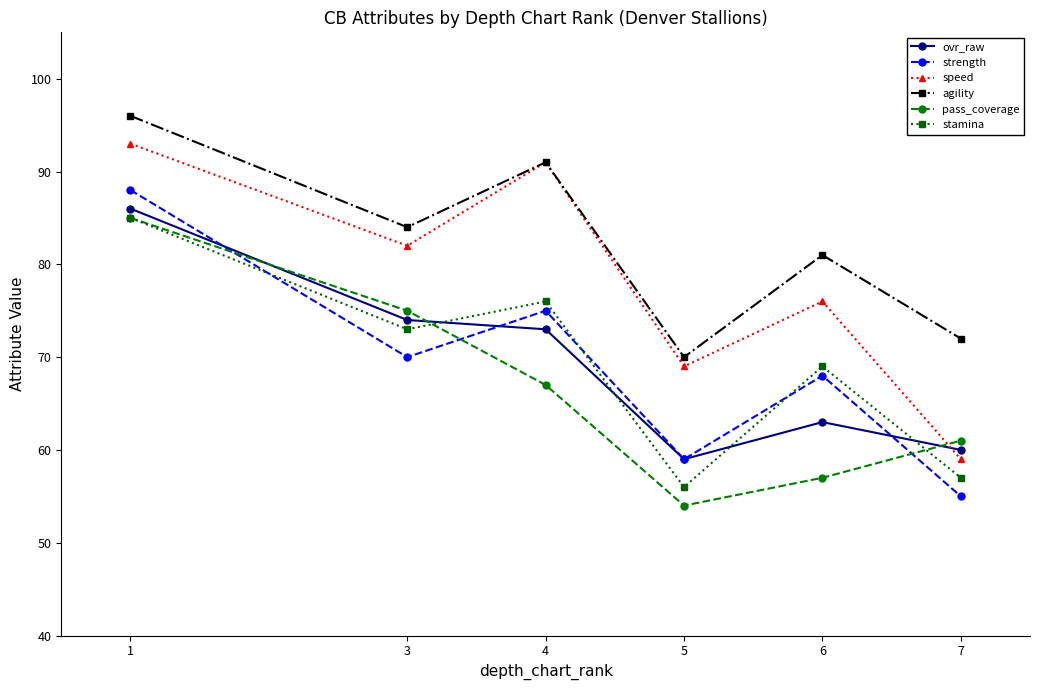

Which category has the lowest value across all series?

5